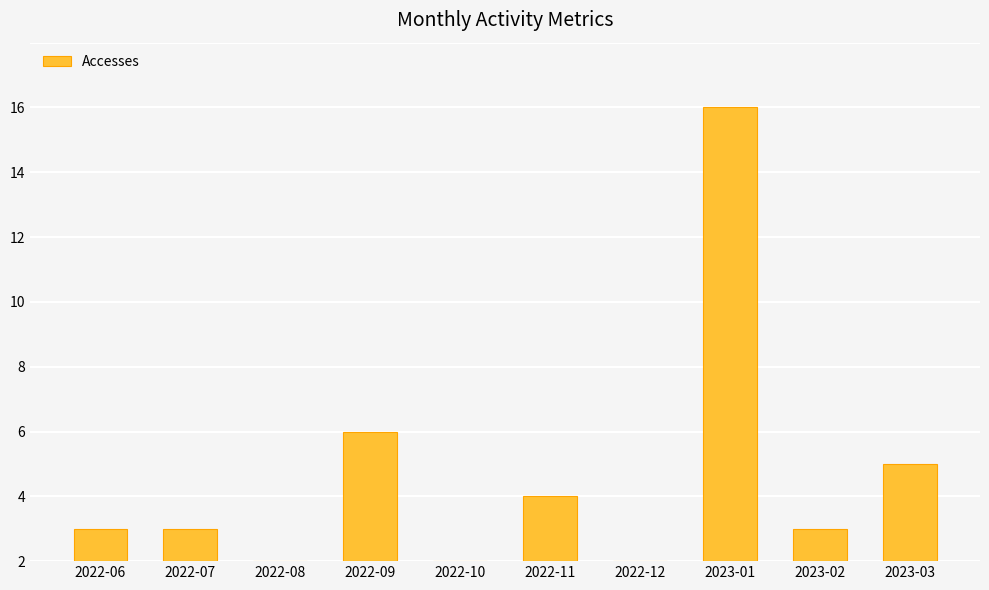

What is the sum of the values at 2023-02 and 2022-07?

2